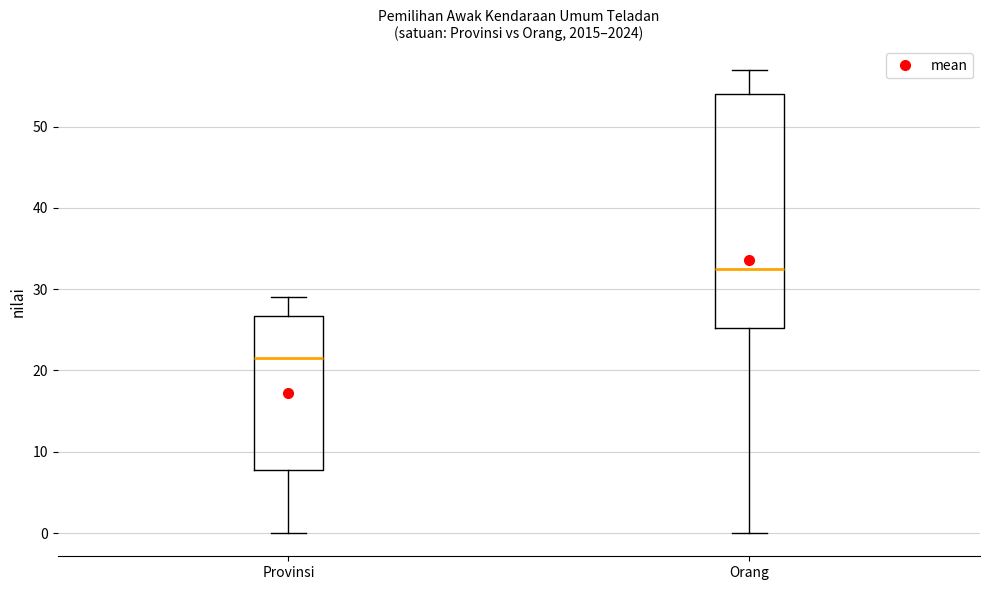

Which box is the tallest, from its lower edge to its upper edge?

Orang